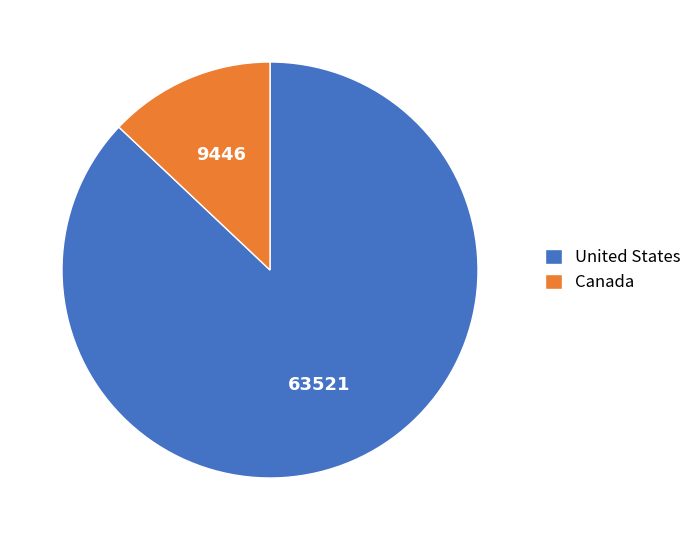

Between United States and Canada, which is larger?

United States